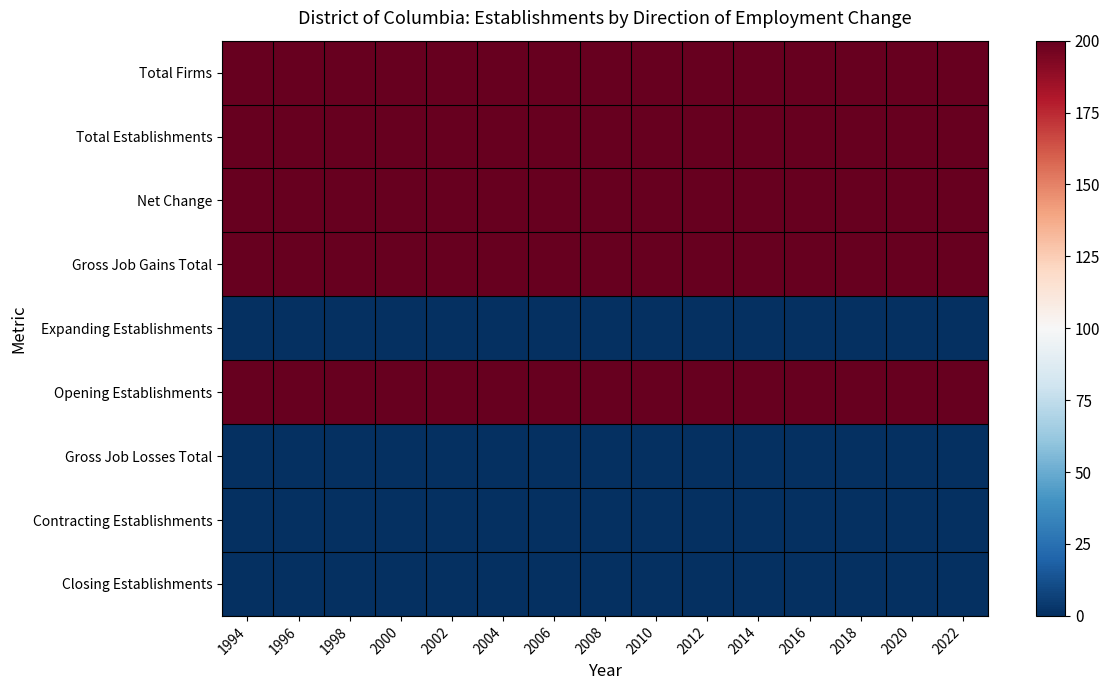

Reading right to left, transcribe all the data shown in this chart.

Total Firms: 2022=200	2020=200	2018=200	2016=200	2014=200	2012=200	2010=200	2008=200	2006=200	2004=200	2002=200	2000=200	1998=200	1996=200	1994=200
Total Establishments: 2022=200	2020=200	2018=200	2016=200	2014=200	2012=200	2010=200	2008=200	2006=200	2004=200	2002=200	2000=200	1998=200	1996=200	1994=200
Net Change: 2022=200	2020=200	2018=200	2016=200	2014=200	2012=200	2010=200	2008=200	2006=200	2004=200	2002=200	2000=200	1998=200	1996=200	1994=200
Gross Job Gains Total: 2022=200	2020=200	2018=200	2016=200	2014=200	2012=200	2010=200	2008=200	2006=200	2004=200	2002=200	2000=200	1998=200	1996=200	1994=200
Expanding Establishments: 2022=0	2020=0	2018=0	2016=0	2014=0	2012=0	2010=0	2008=0	2006=0	2004=0	2002=0	2000=0	1998=0	1996=0	1994=0
Opening Establishments: 2022=200	2020=200	2018=200	2016=200	2014=200	2012=200	2010=200	2008=200	2006=200	2004=200	2002=200	2000=200	1998=200	1996=200	1994=200
Gross Job Losses Total: 2022=0	2020=0	2018=0	2016=0	2014=0	2012=0	2010=0	2008=0	2006=0	2004=0	2002=0	2000=0	1998=0	1996=0	1994=0
Contracting Establishments: 2022=0	2020=0	2018=0	2016=0	2014=0	2012=0	2010=0	2008=0	2006=0	2004=0	2002=0	2000=0	1998=0	1996=0	1994=0
Closing Establishments: 2022=0	2020=0	2018=0	2016=0	2014=0	2012=0	2010=0	2008=0	2006=0	2004=0	2002=0	2000=0	1998=0	1996=0	1994=0